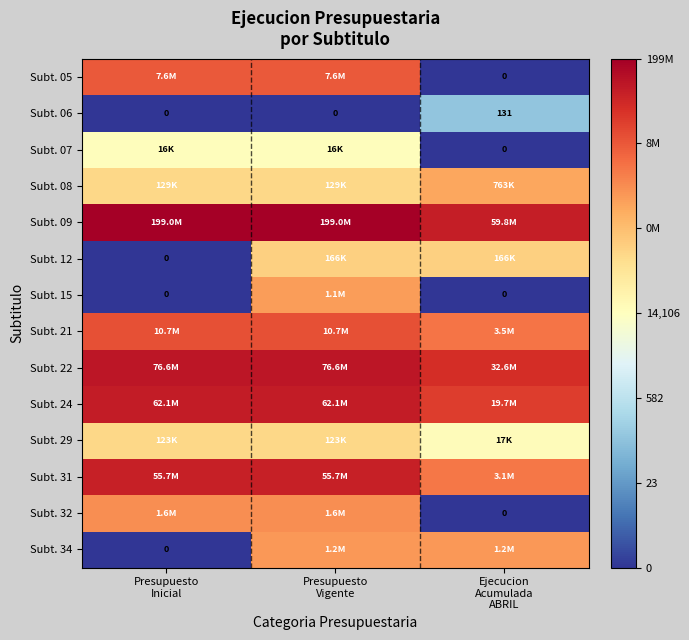

At which label is Subt. 06 closest to 2?

Presupuesto Inicial